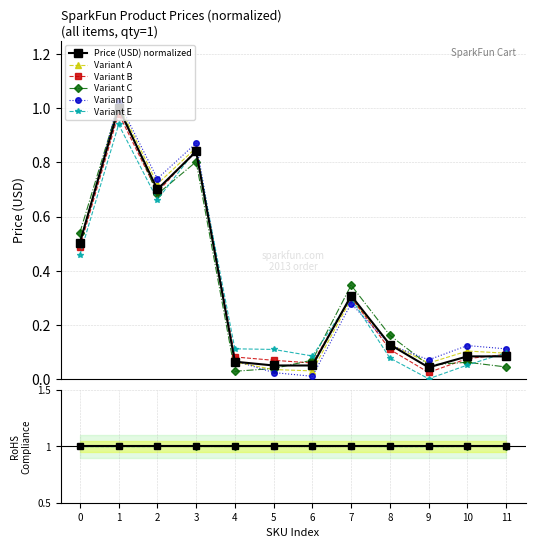

What is the sum of all values?

3.8